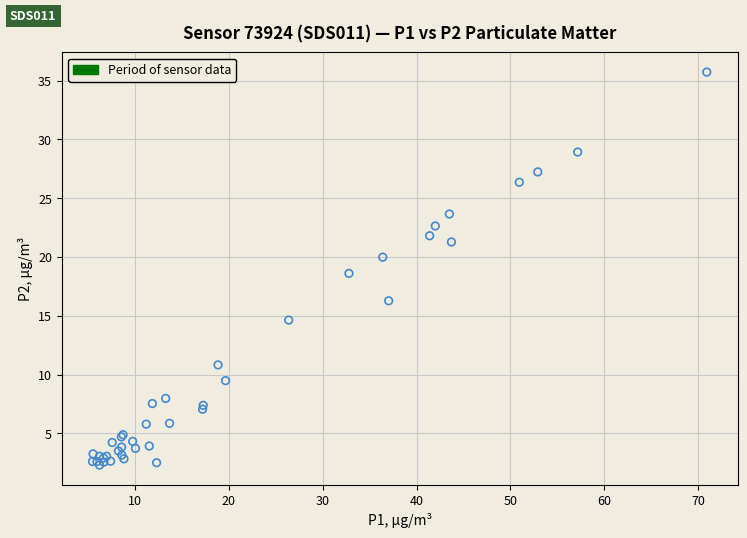

What Y value in the scatter plot is closest to 19?

18.6